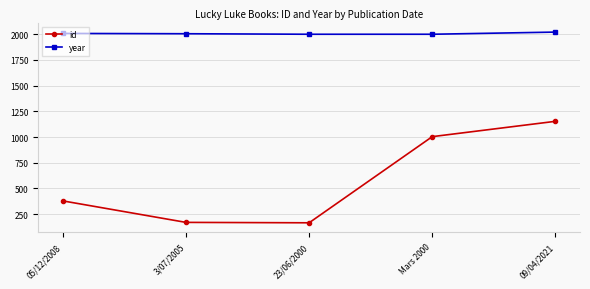

List the series in order of their overall mean, highest first.

year, id